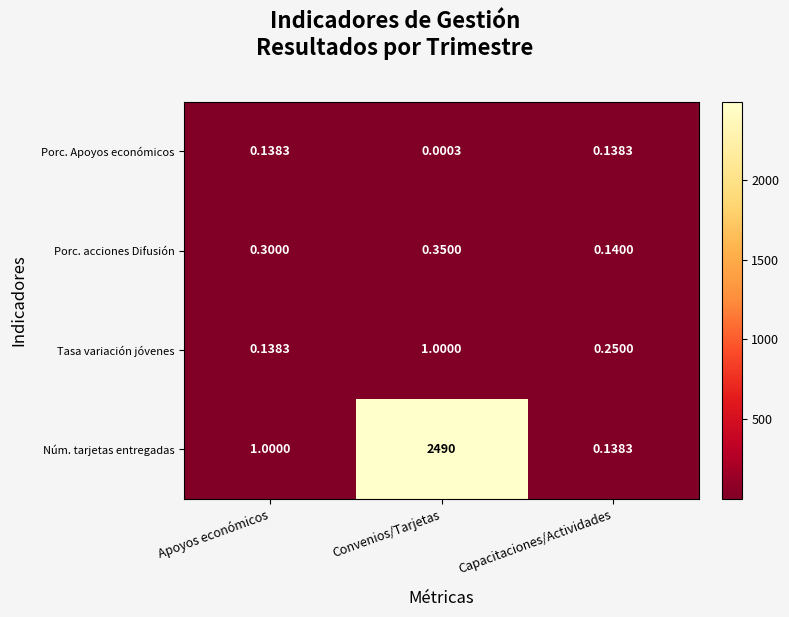

Which series has the widest spread of values?

Núm. tarjetas entregadas